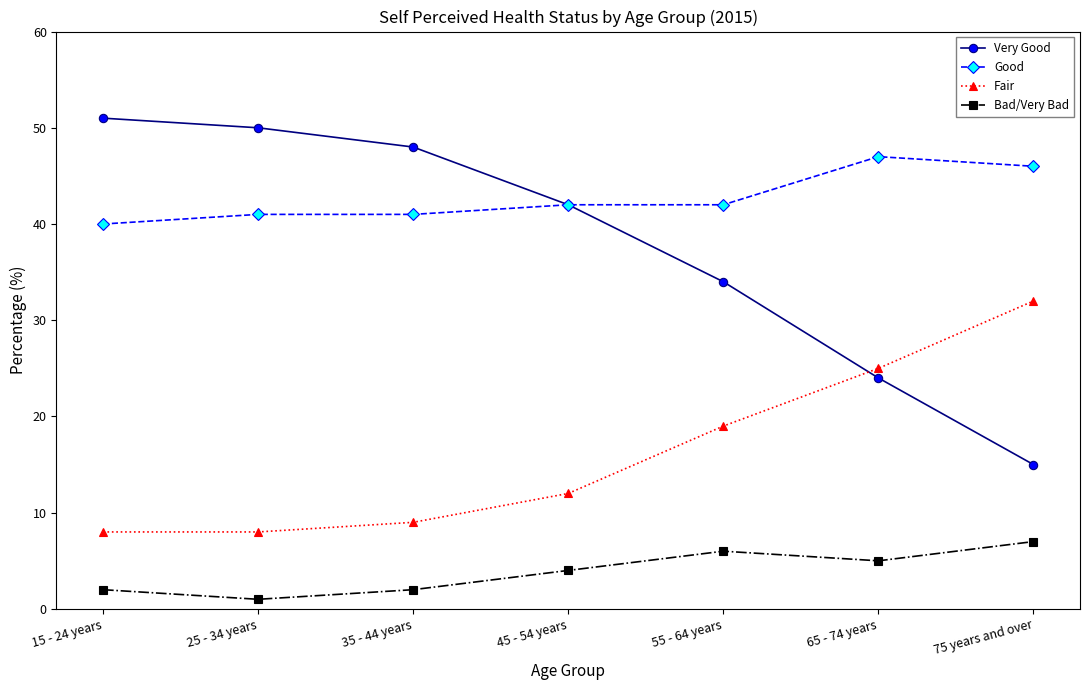

True or false: Good and Bad/Very Bad cross at least once.

False